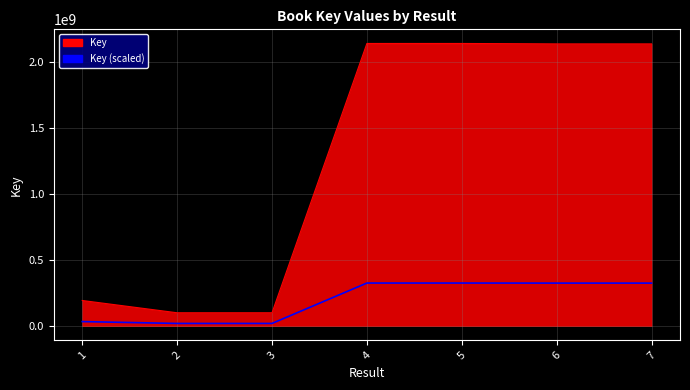

What is the greatest value displayed?

2140793942.0